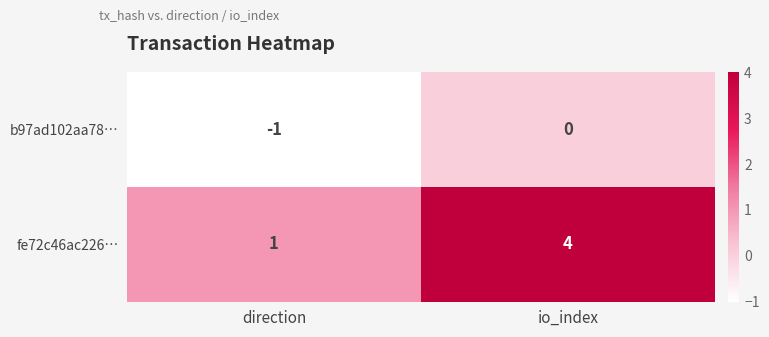

What is the spread (max minus min) of values at io_index?

4